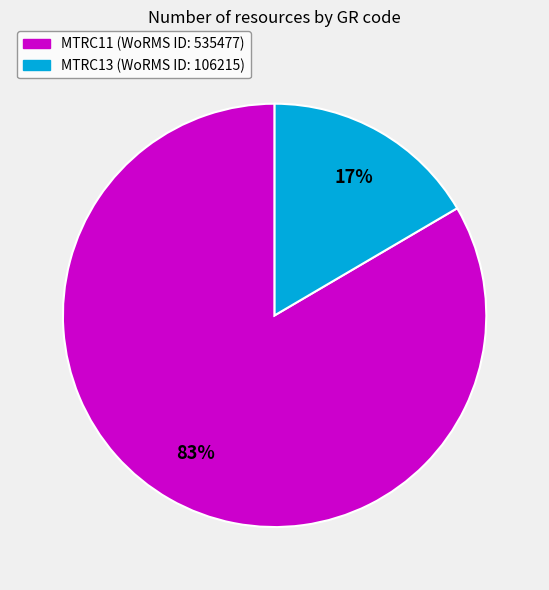

To the nearest percent, what is the average slice percentage?

50%